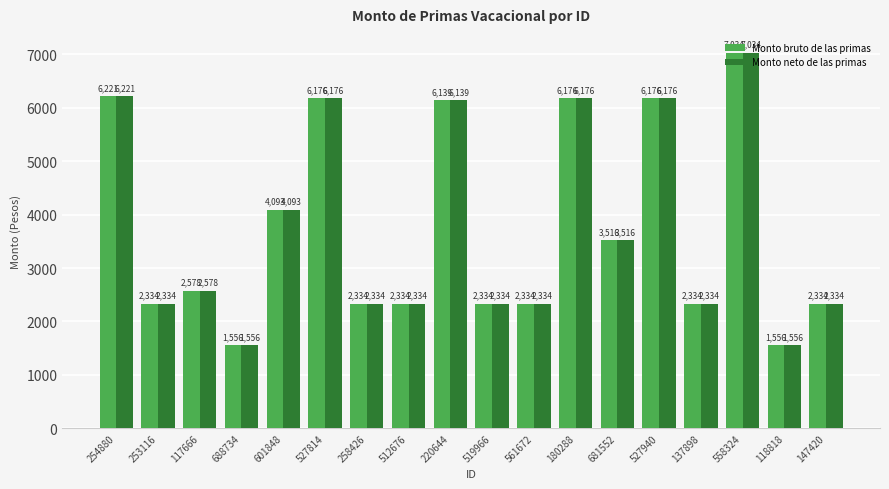

How many bars are there in each group?

2